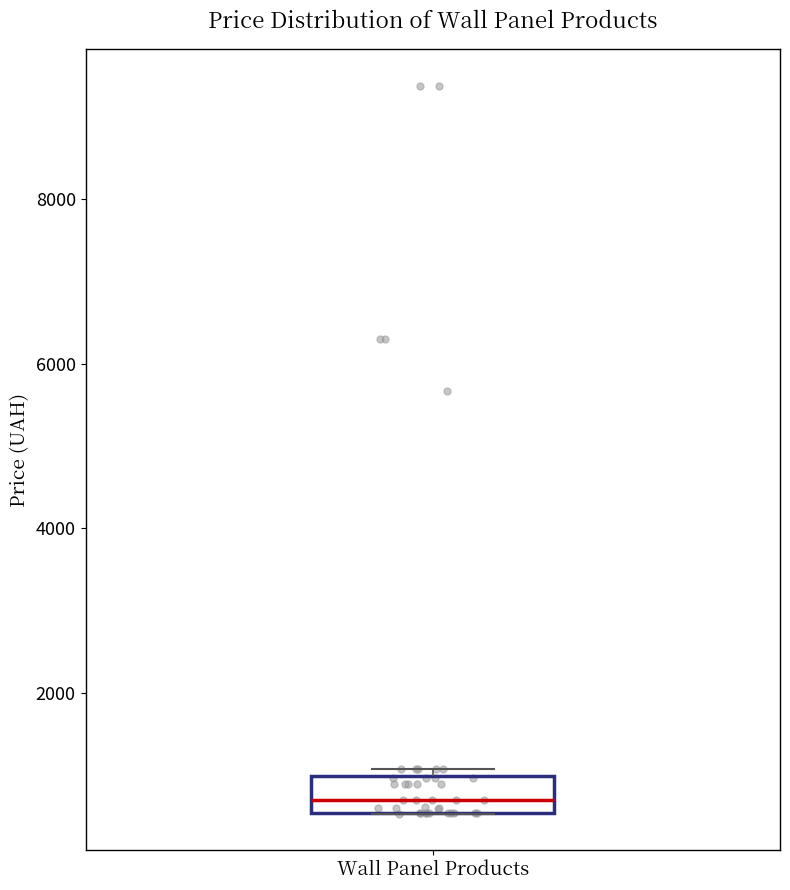

Read this box plot against the y-axis: the position of the median line, the range covered by the box, and the ends of both whiskers. The values are not printed on the chart, so give them approximately, as read against the axis.

median 600 (just above the box's lower edge), box 600 to 1000, whiskers 600 to 1000 (just above the box's upper edge)